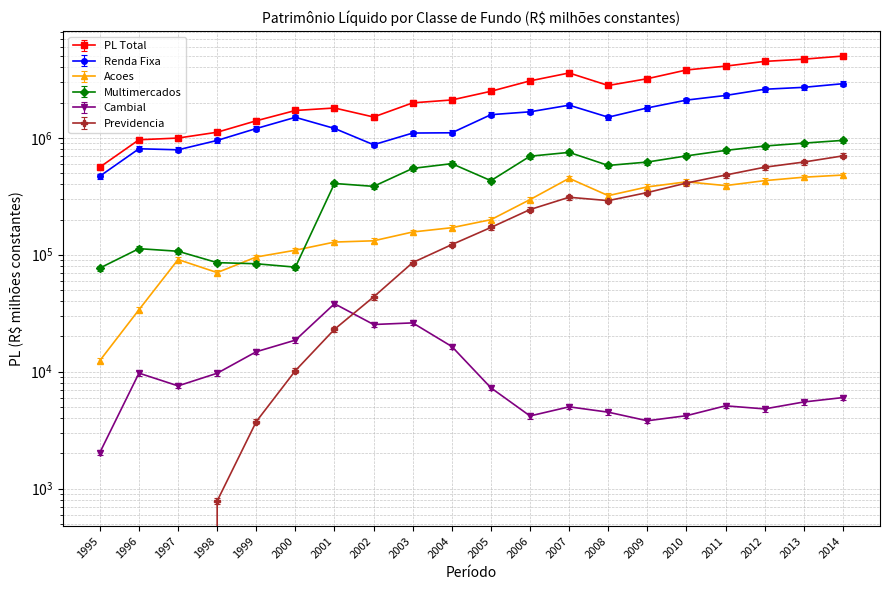

What are all the series names shown in the legend?

PL Total, Renda Fixa, Acoes, Multimercados, Cambial, Previdencia